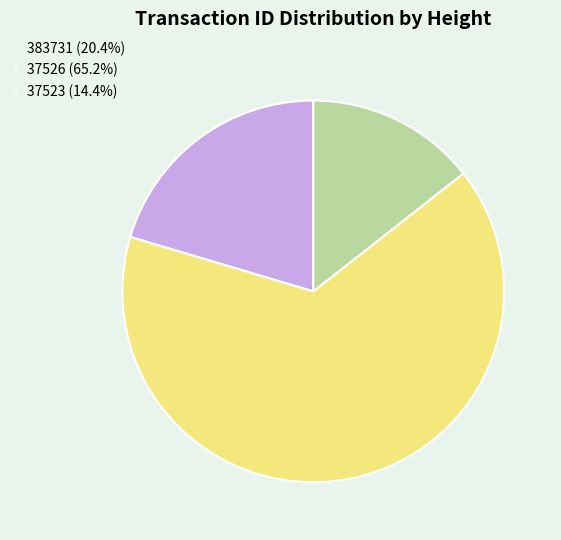

Combined, do 37523 (14.4%) and 383731 (20.4%) account for over 50%?

No